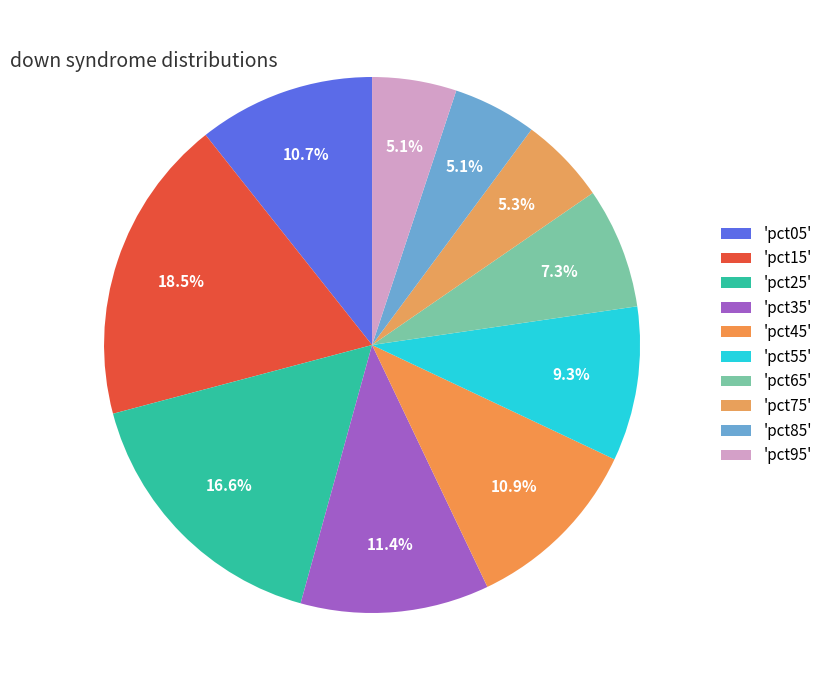

Count the number of slices in the pie.

10